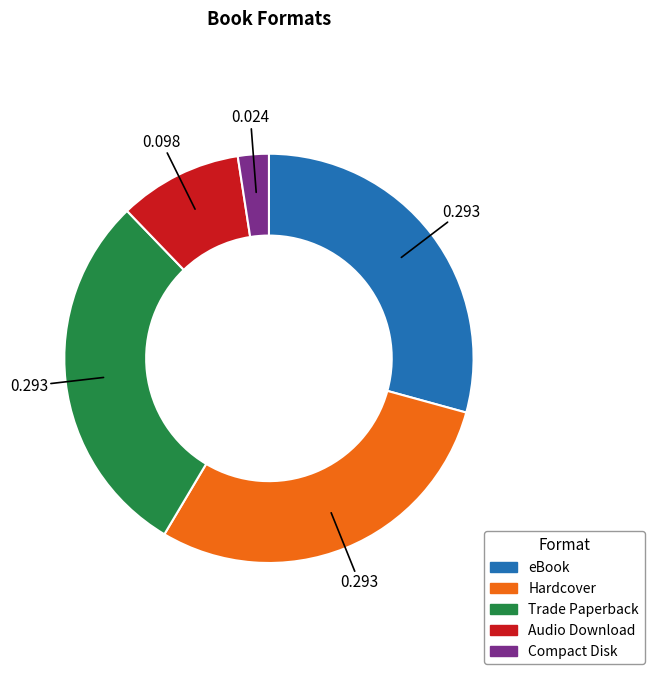

Do Hardcover and Trade Paperback together represent more than half of the pie?

Yes